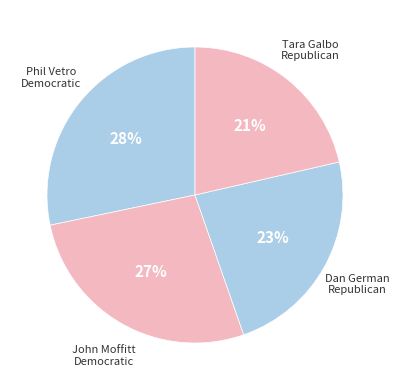

How many segments does this pie chart have?

4